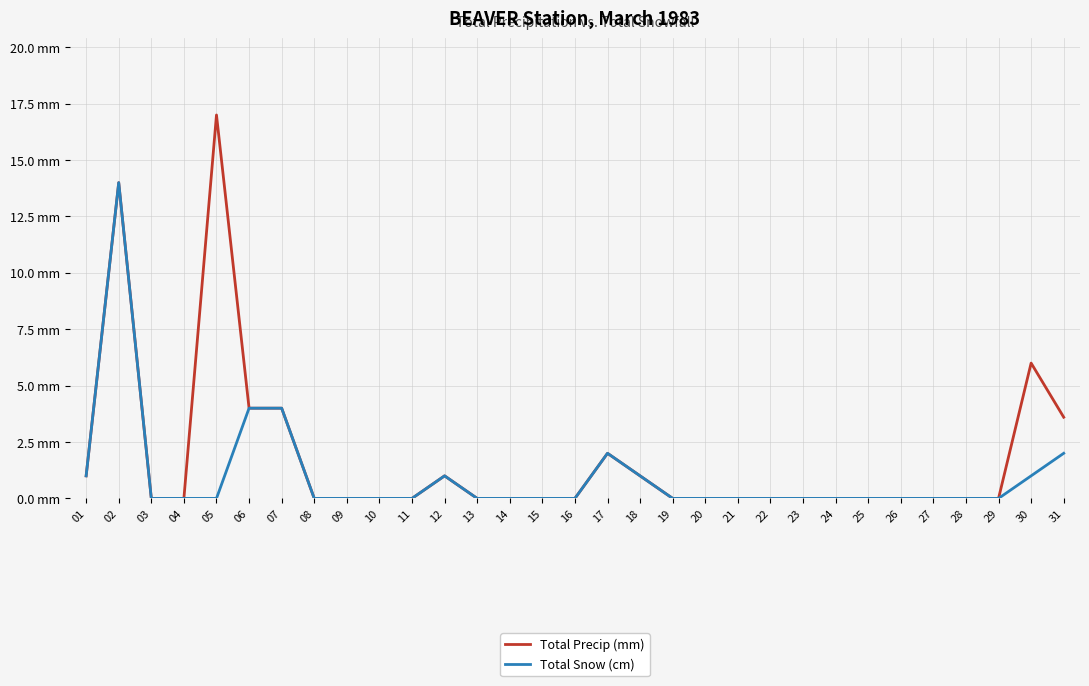

At which label is Total Precip (mm) closest to 8?

30